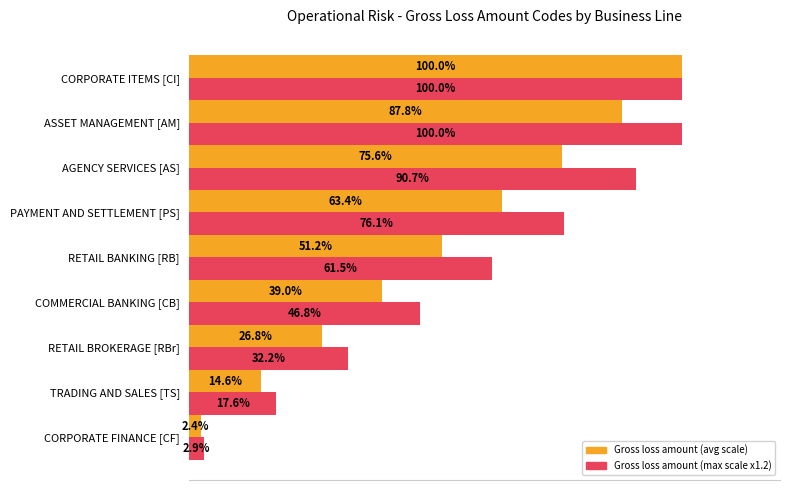

Which label corresponds to the smallest value in the chart?

CORPORATE FINANCE [CF]